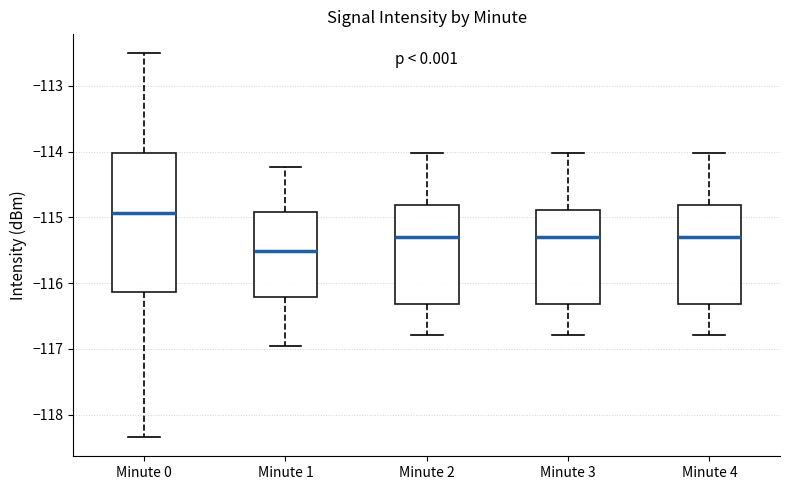

Where does the lower whisker of the box for Minute 2 end on the y-axis? The values are not printed on the chart, so give them approximately, as read against the axis.

-116.8